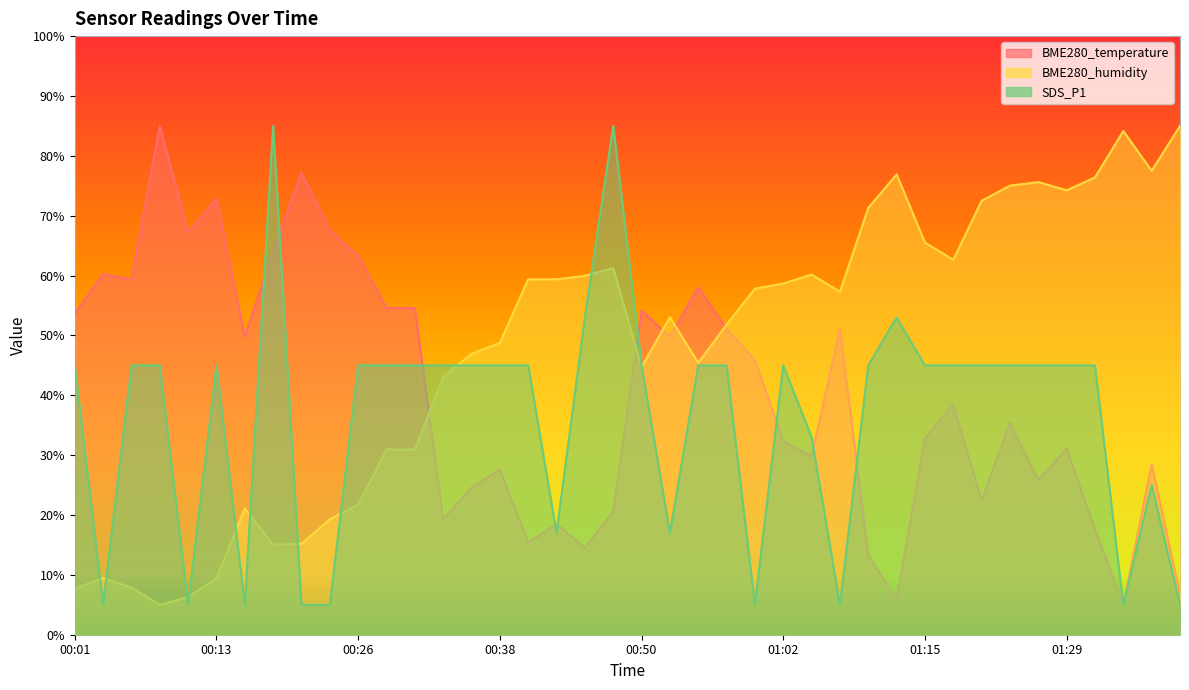

What is the approximate value of BME280_temperature at 01:33?

5.0